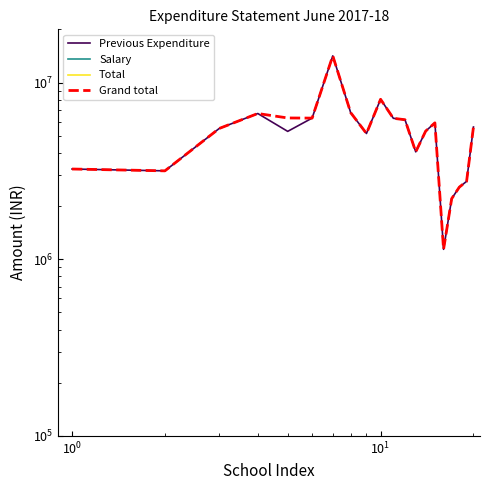

Is this an area chart (filled region under the line)?

No